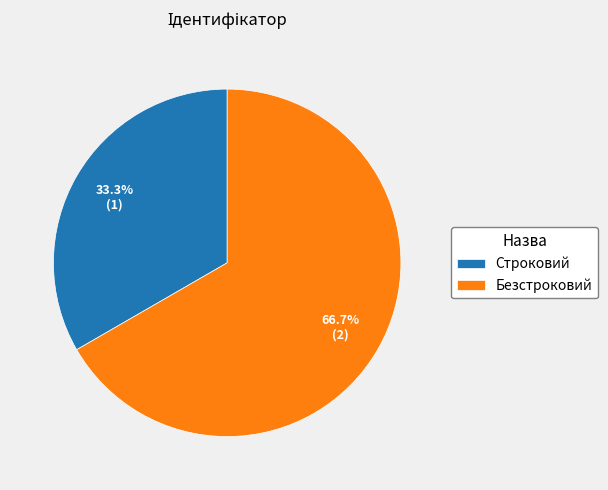

Approximately how many times larger is the value at Безстроковий compared to Строковий?

2.0